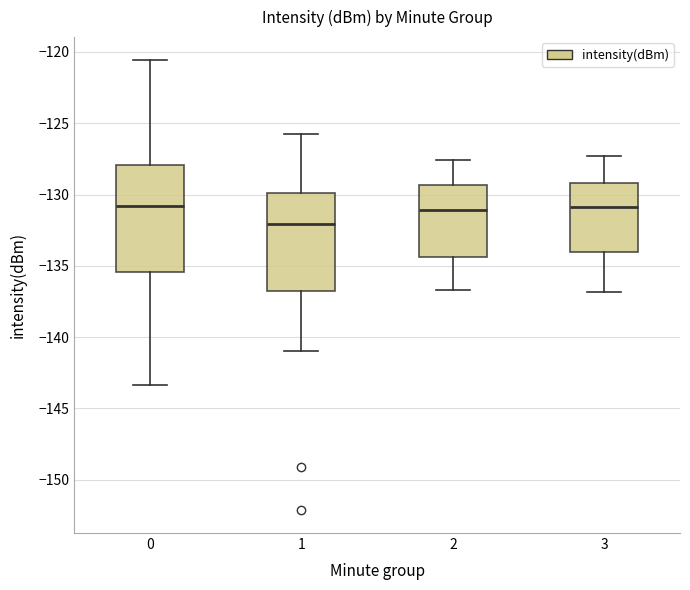

Reading left to right, transcribe this box plot: for each box, give where its median line is, the range the box spans, and where its two whiskers end, as read against the y-axis. The values are not printed on the chart, so give them approximately, as read against the axis.

0: median -131.0, box -135.5 to -128.0, whiskers -143.5 to -120.5
1: median -132.0, box -136.5 to -130.0, whiskers -141.0 to -125.5
2: median -131.0, box -134.5 to -129.5, whiskers -136.5 to -127.5
3: median -131.0, box -134.0 to -129.0, whiskers -137.0 to -127.5